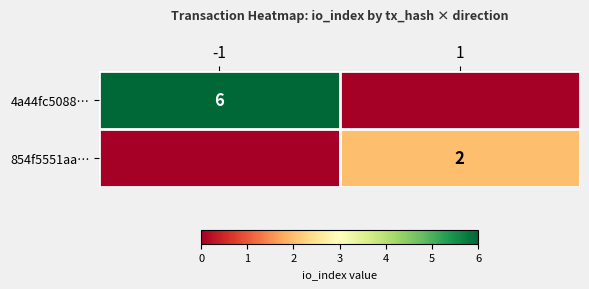

Which has a higher value, 1 or -1?

-1